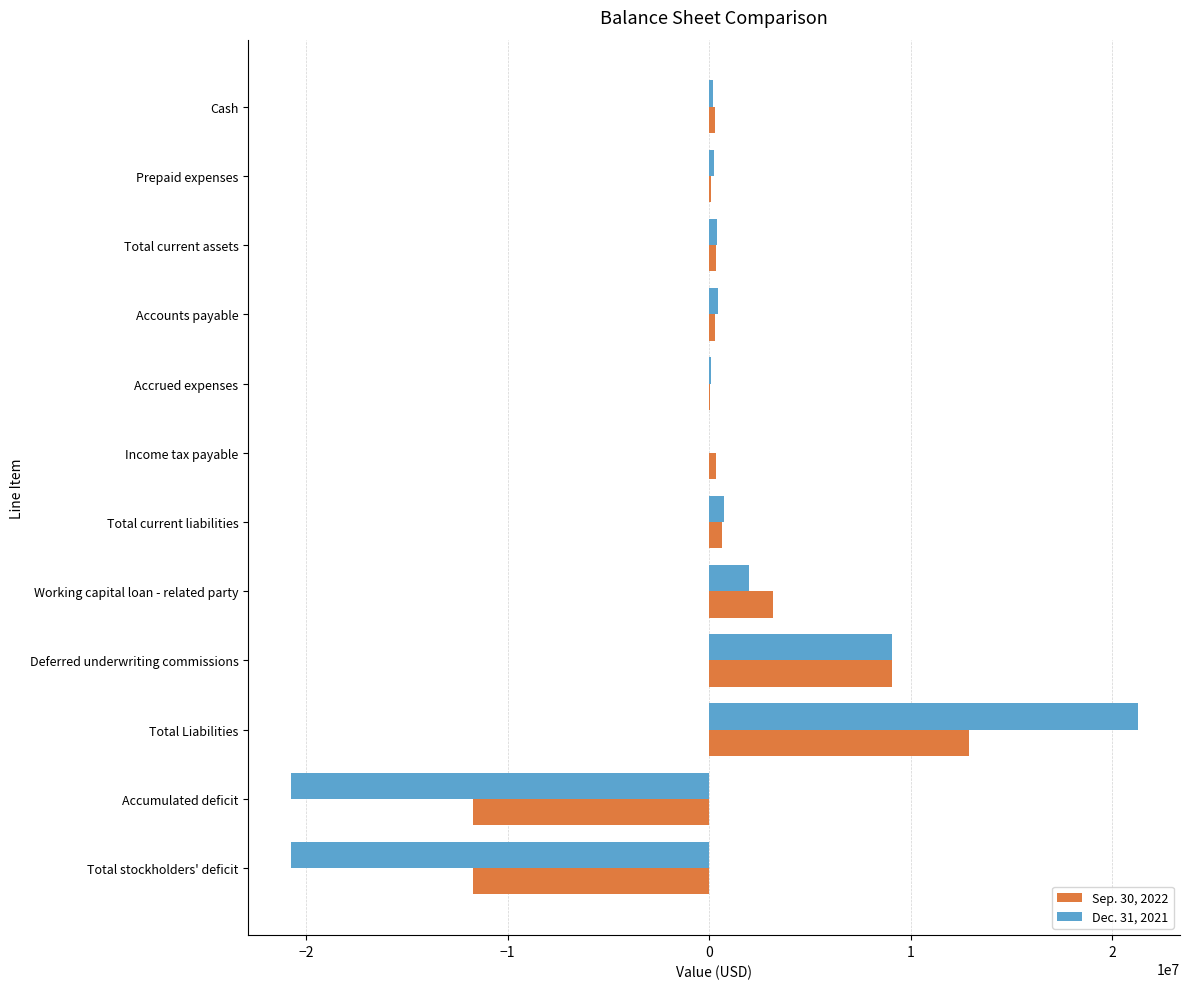

How many series are shown in this chart?

2